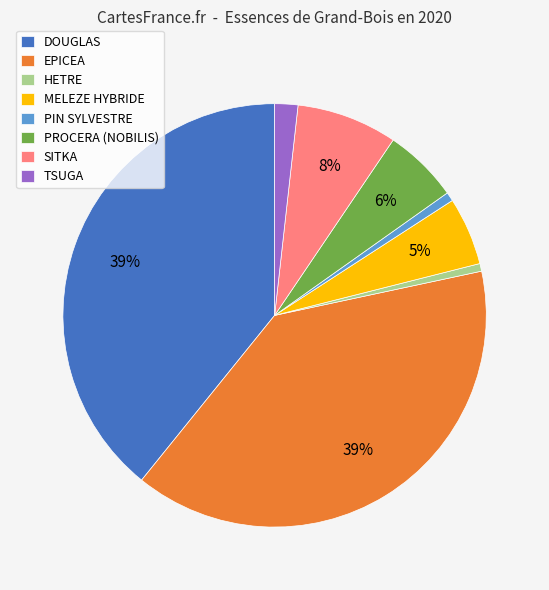

Is it true that TSUGA is 7% of the pie?

False